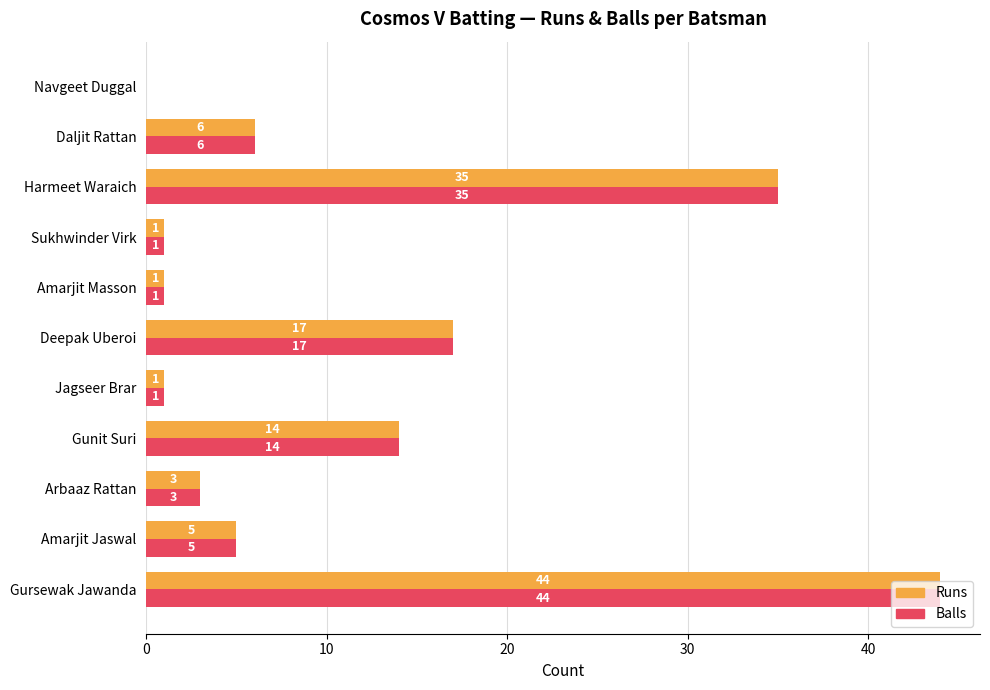

The value of Runs at Arbaaz Rattan is 3. True or false?

True